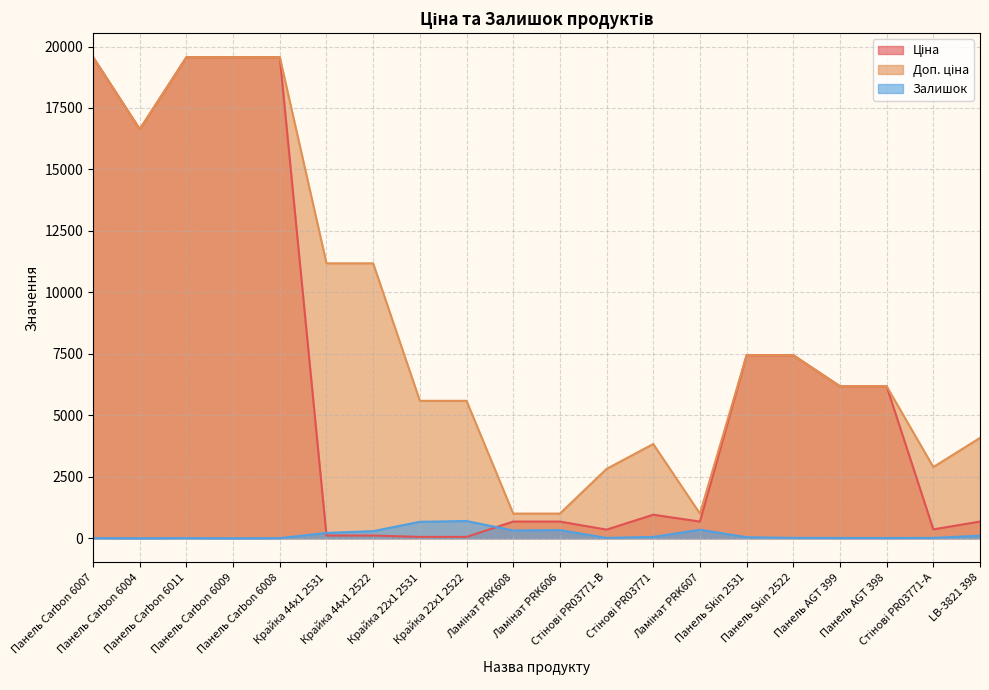

How many data points in Залишок are above 43?

9